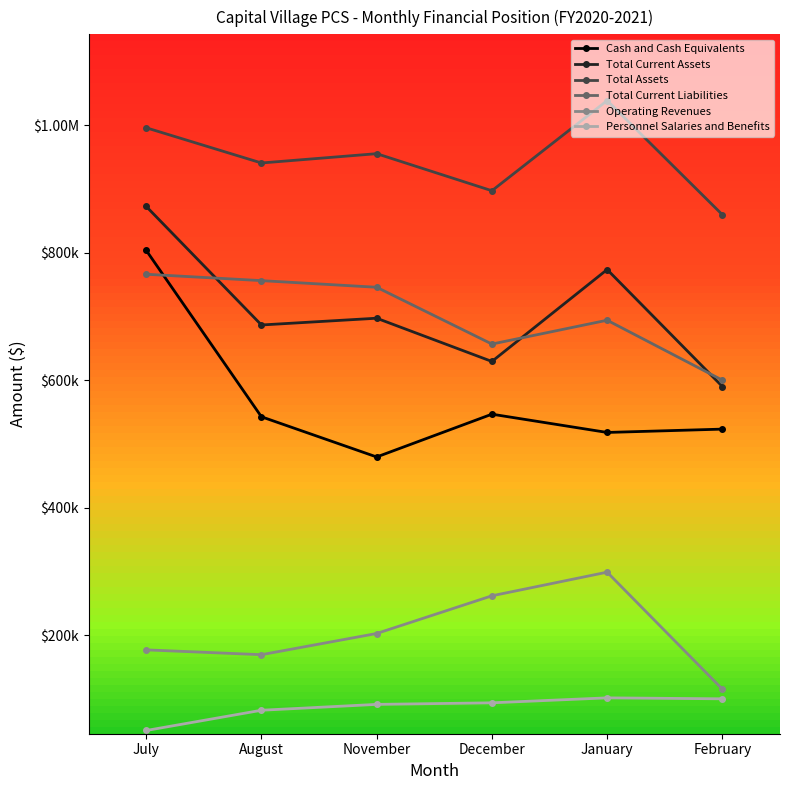

What position from the right is August?

5